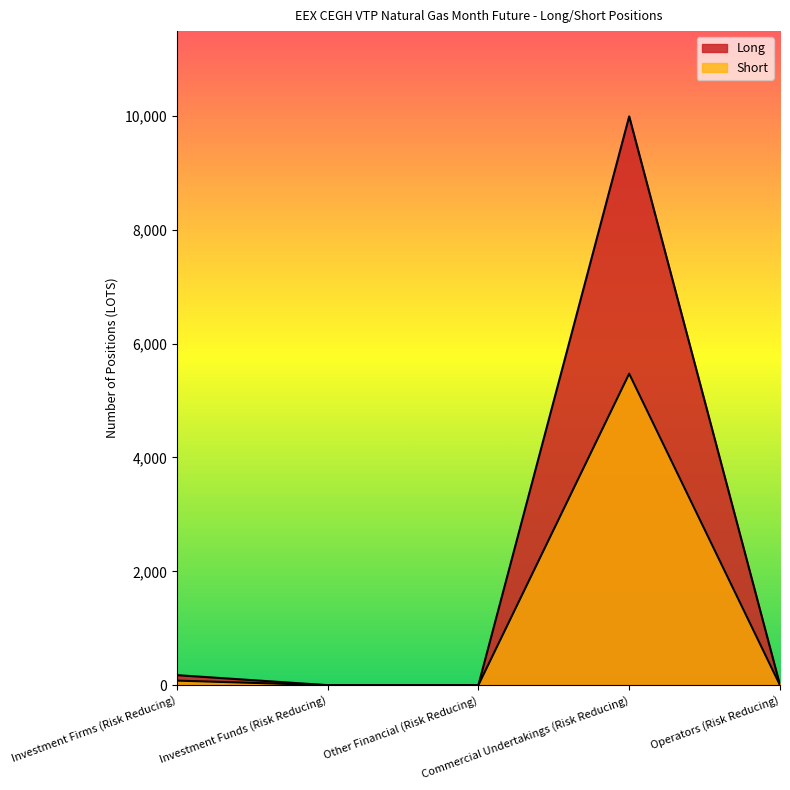

What is the sum of all Long values?

10167